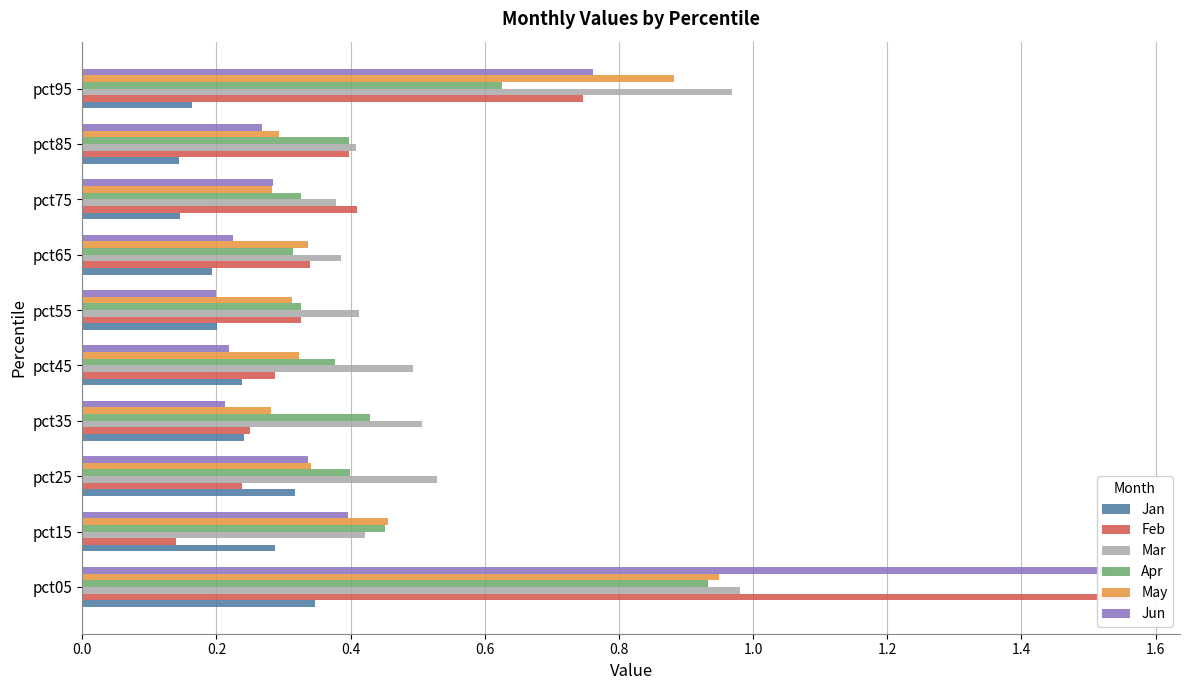

Which series has the largest total across all categories?

Mar